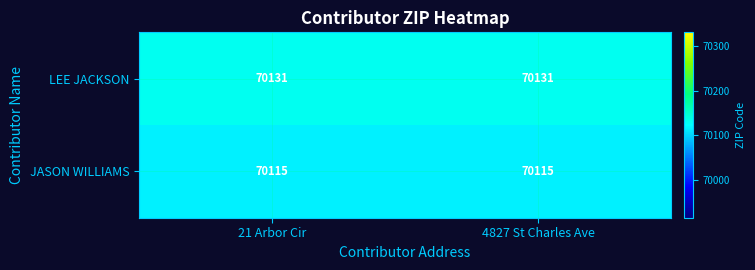

Rank the series at 21 Arbor Cir from lowest to highest value.

JASON WILLIAMS, LEE JACKSON